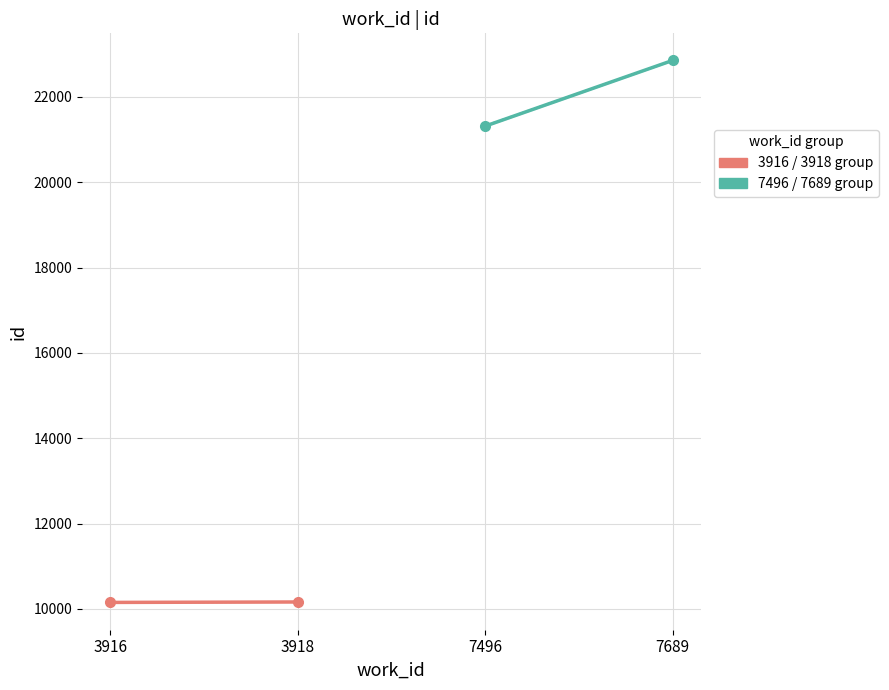

List the series in order of their peak value, lowest first.

3916 / 3918 group, 7496 / 7689 group